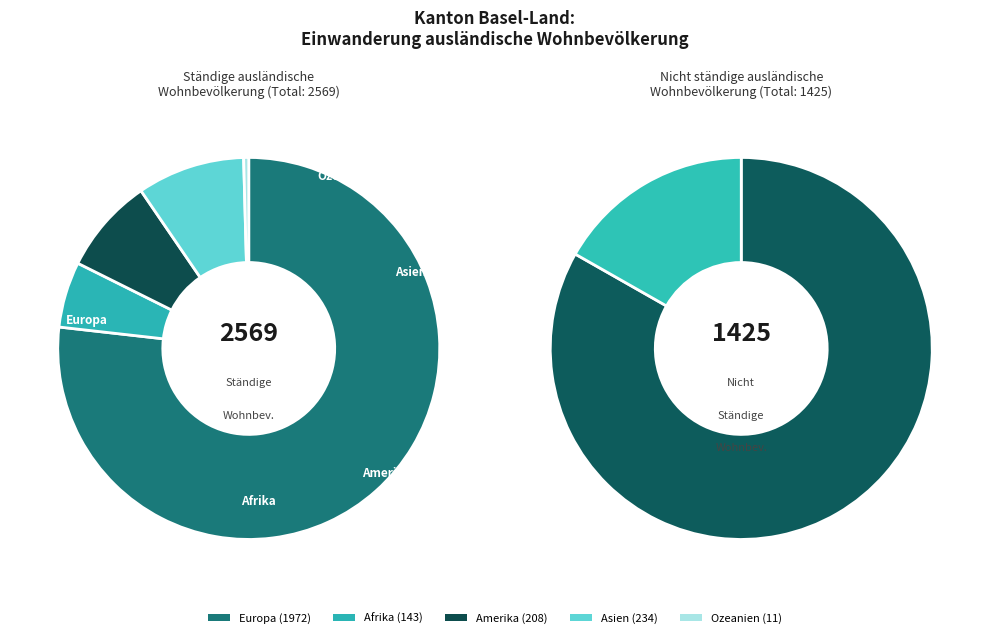

Does Europa account for over 50% of the chart?

Yes